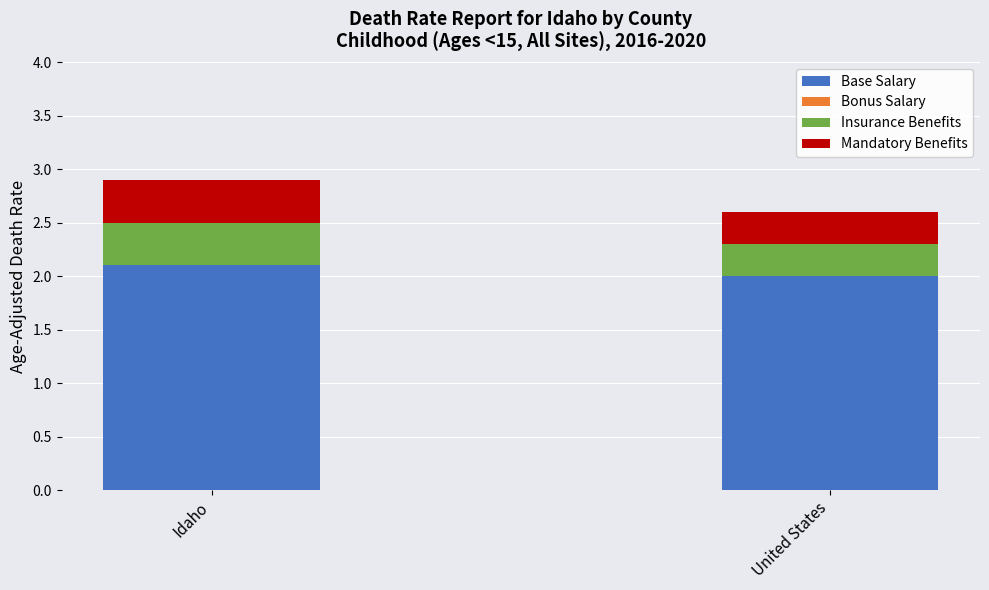

How many bars are there in total?

2